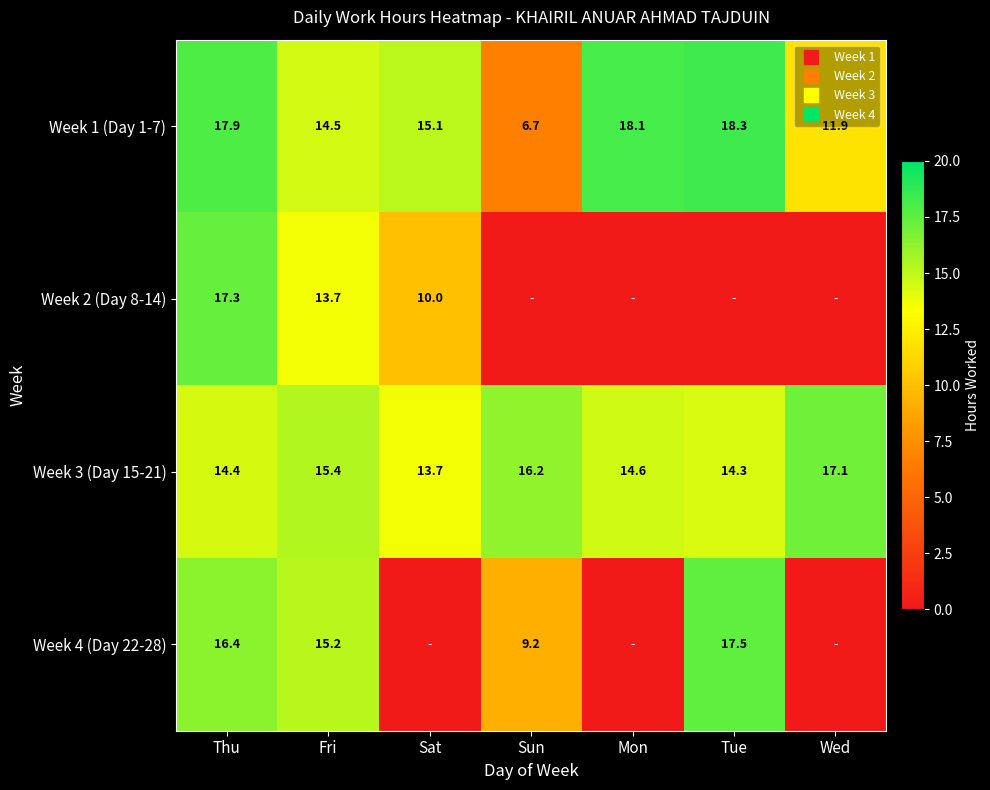

Which has a higher value, Sat or Tue?

Tue